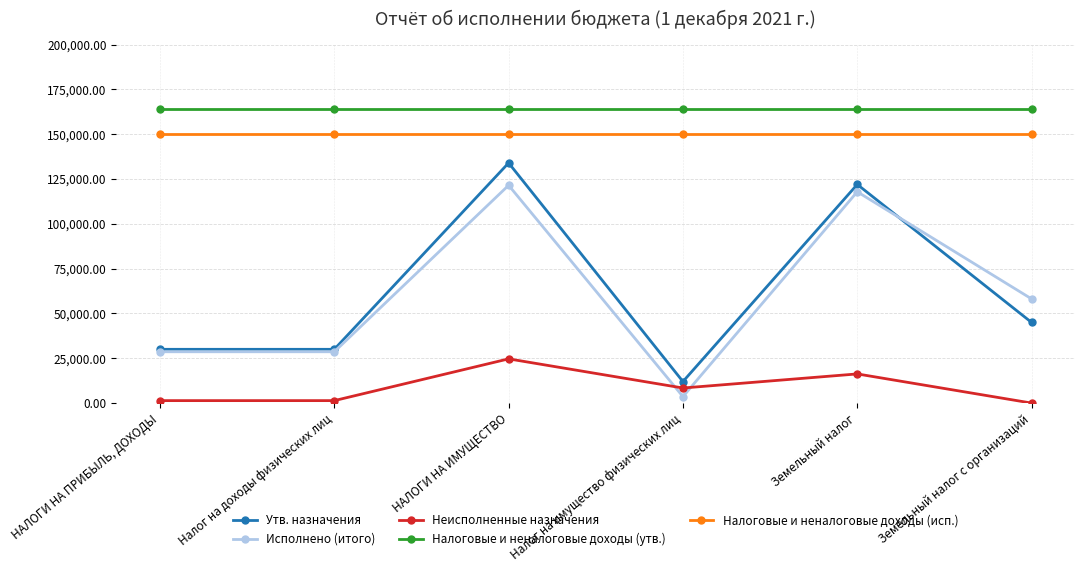

The value of Налоговые и неналоговые доходы (утв.) at НАЛОГИ НА ИМУЩЕСТВО is 164000.0. True or false?

True